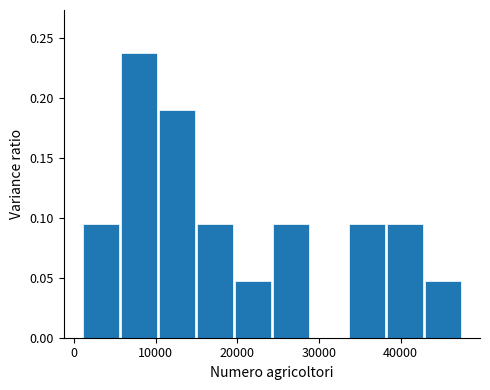

Reading left to right, list every bar in this chart as the range it spans on the x-axis followed by its height. Neither the bar edges nor the heights are printed on the chart, so give them approximately, as read against the axes.

1000 to 6000: 0.095
6000 to 10000: 0.240
10000 to 15000: 0.190
15000 to 20000: 0.095
20000 to 24000: 0.050
24000 to 29000: 0.095
29000 to 34000: 0
34000 to 38000: 0.095
38000 to 43000: 0.095
43000 to 48000: 0.050